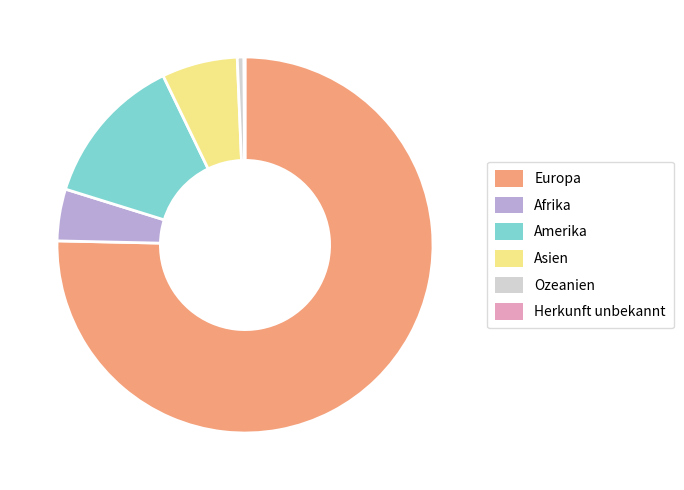

What is the largest slice in the pie chart?

Europa